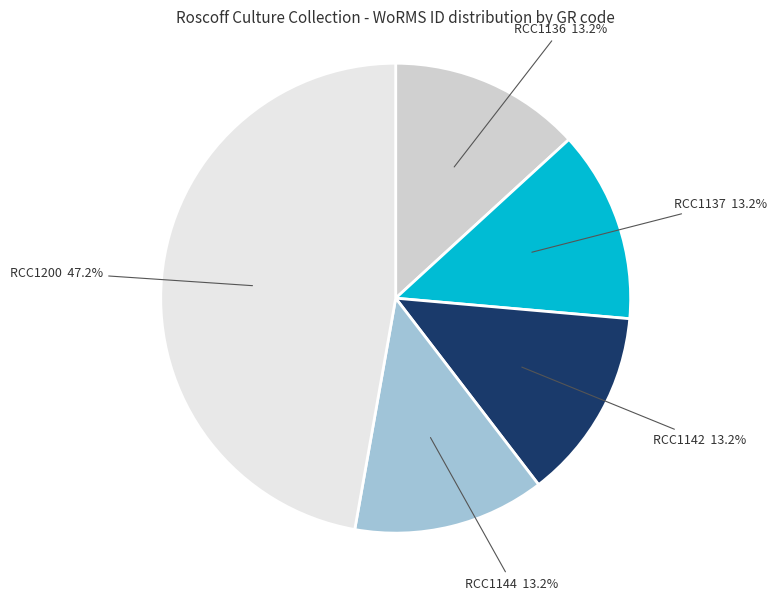

Which slice is the largest?

RCC1200